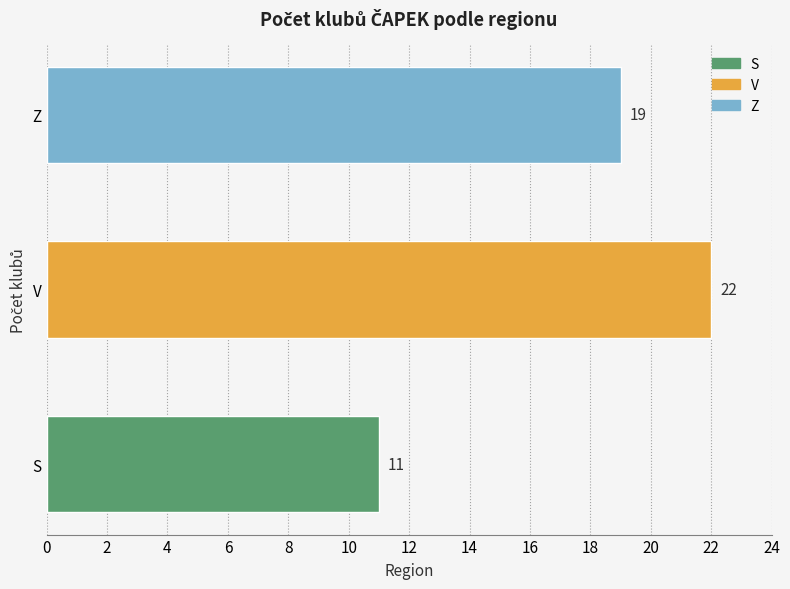

True or false: the data shows 9 at Z.

False